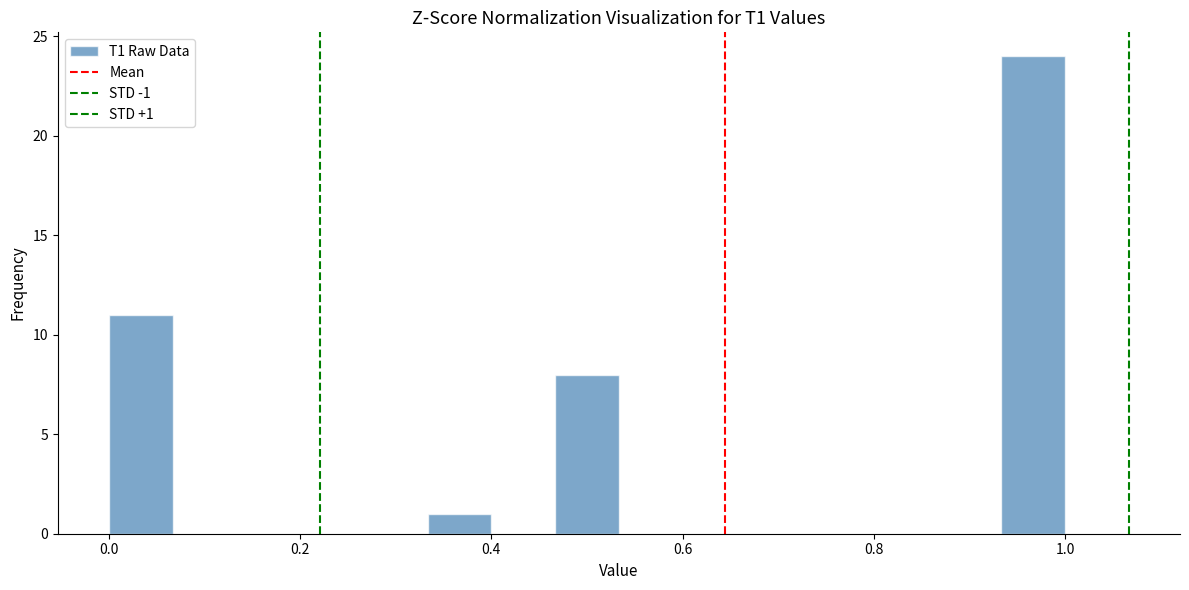

Read against the x-axis, roughly where is the centre of the tallest bar?

0.96